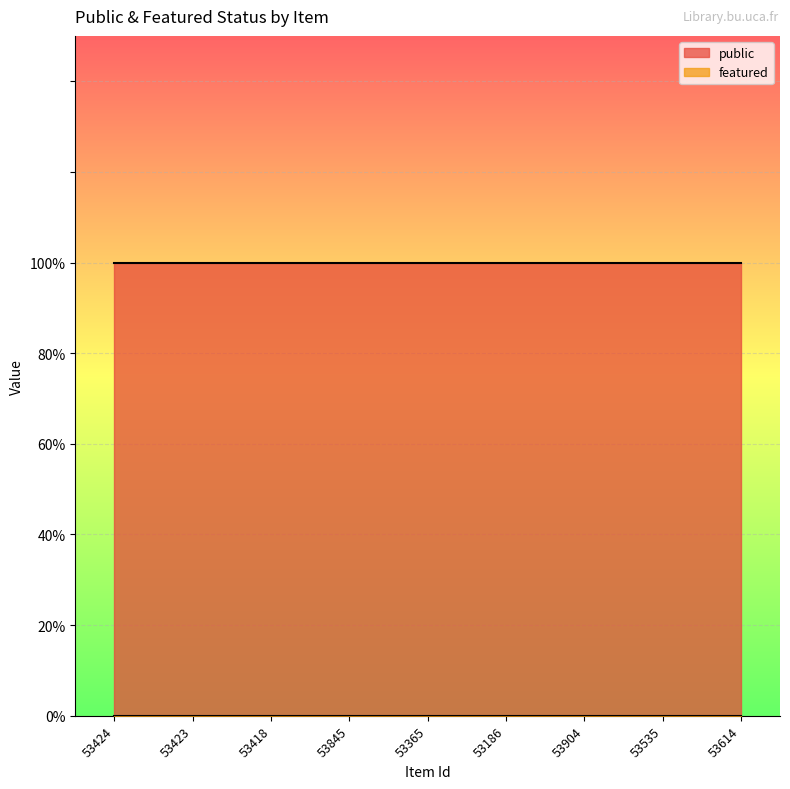

Between 53423 and 53365, which series saw the biggest shift?

public